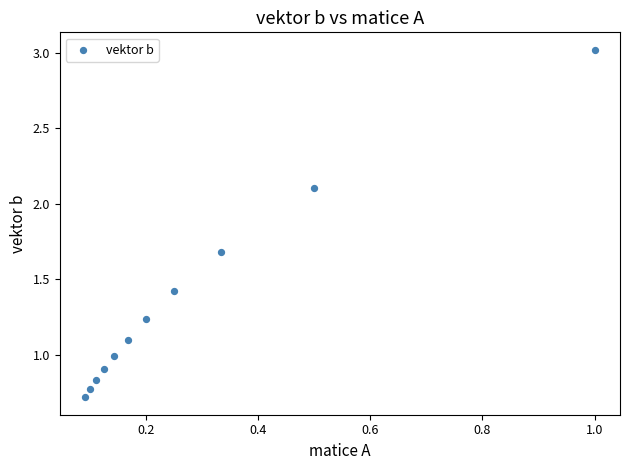

What is the average X value?

0.3